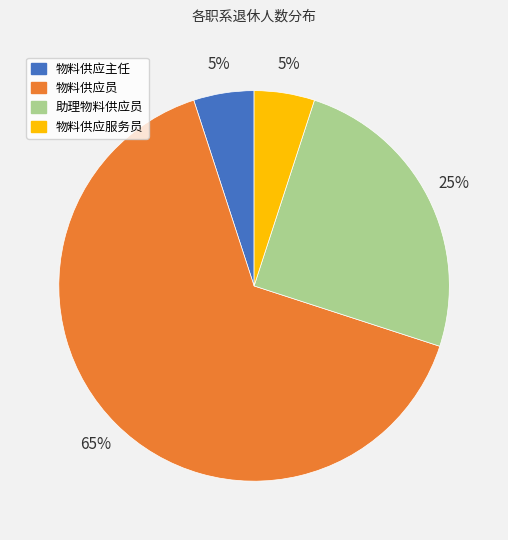

How many slices are in this pie chart?

4